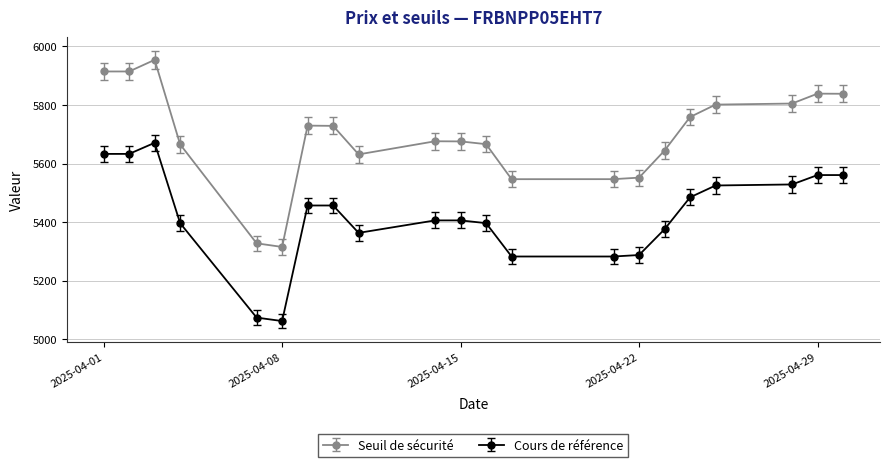

How many lines are shown in the chart?

2